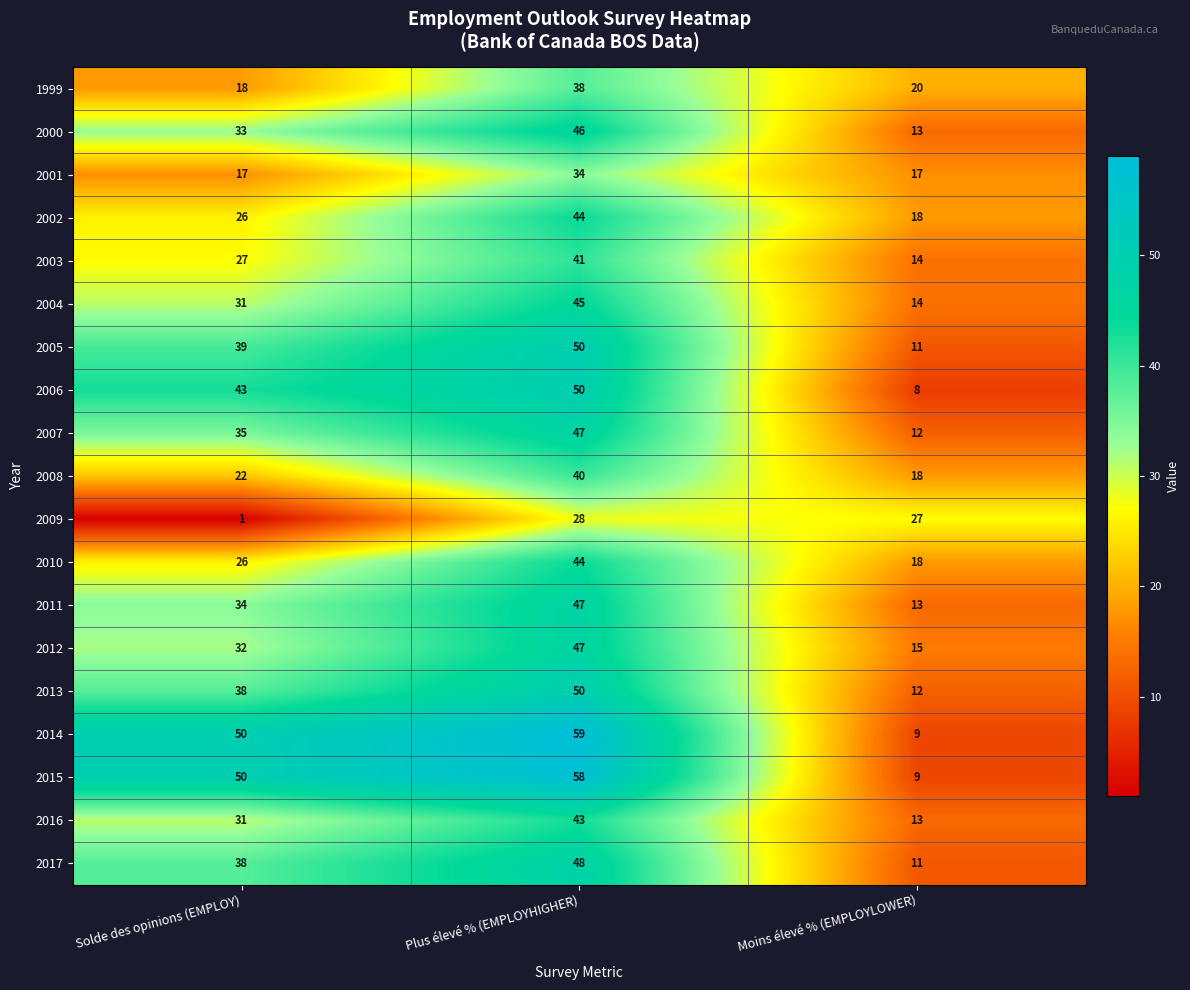

What is the sum of the 2003 values at Moins élevé % (EMPLOYLOWER) and Plus élevé % (EMPLOYHIGHER)?

55